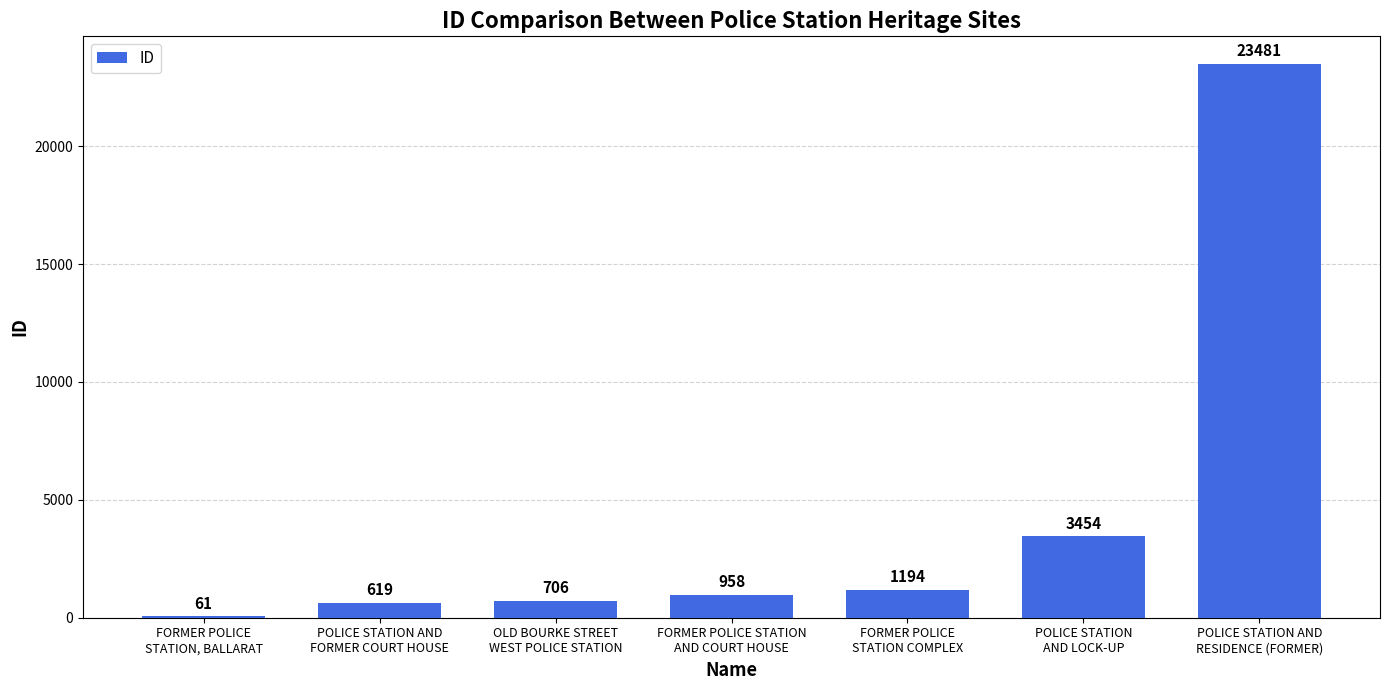

What is the approximate value at POLICE STATION AND
FORMER COURT HOUSE?

619